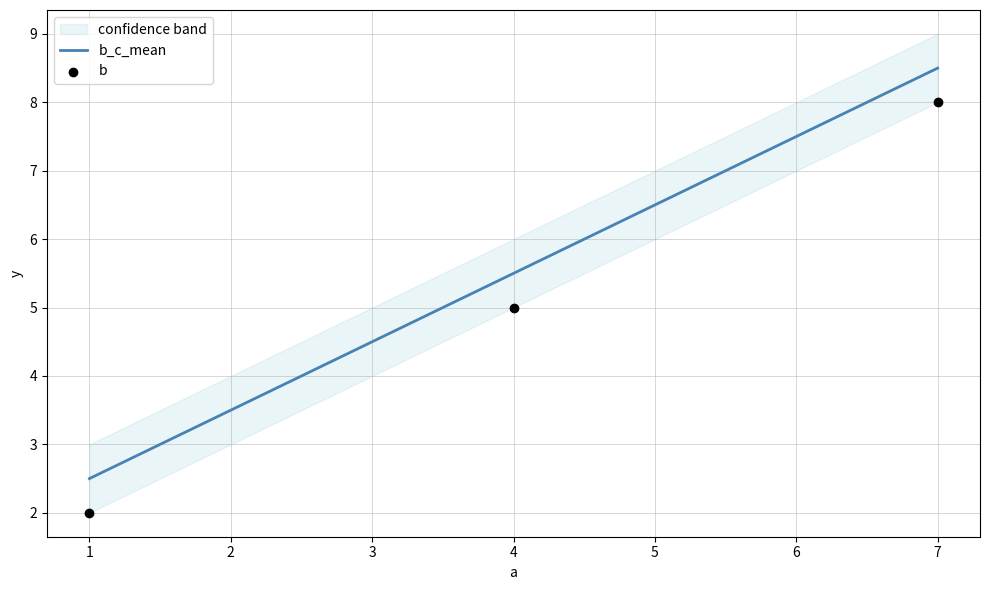

At how many categories does at least one series exceed 5?

2